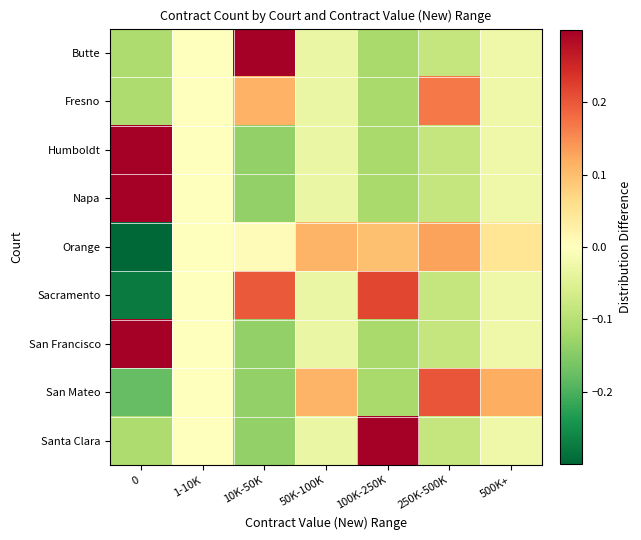

Which series changed the most between 10K-50K and 50K-100K?

Butte